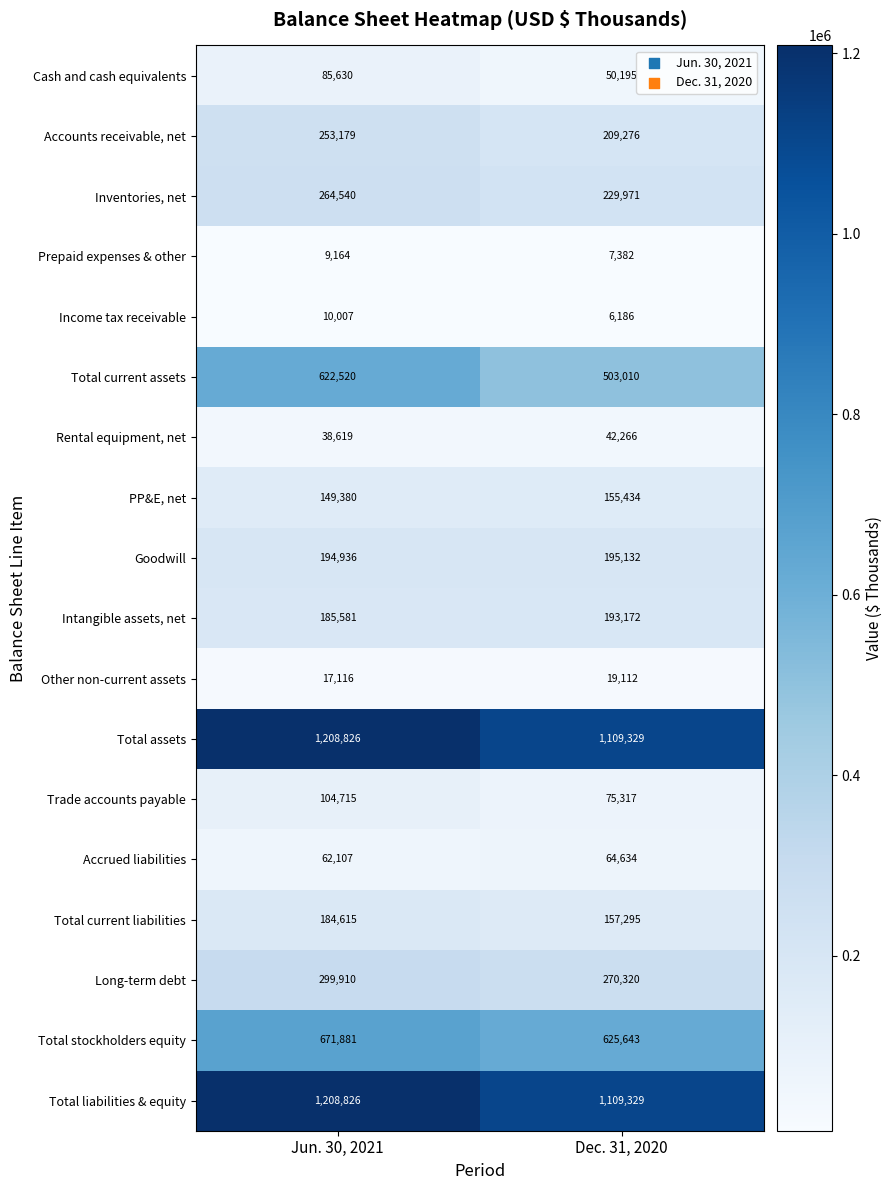

Is it true that Accounts receivable, net equals 134458 at Dec. 31, 2020?

False